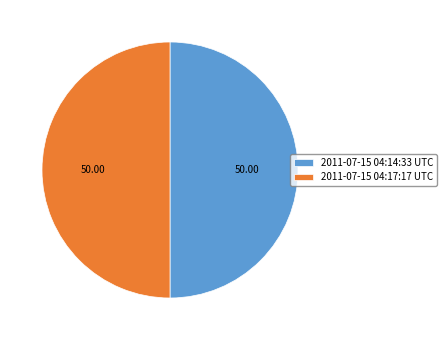

What is the ratio of the value at 2011-07-15 04:17:17 UTC to the value at 2011-07-15 04:14:33 UTC?

1.0